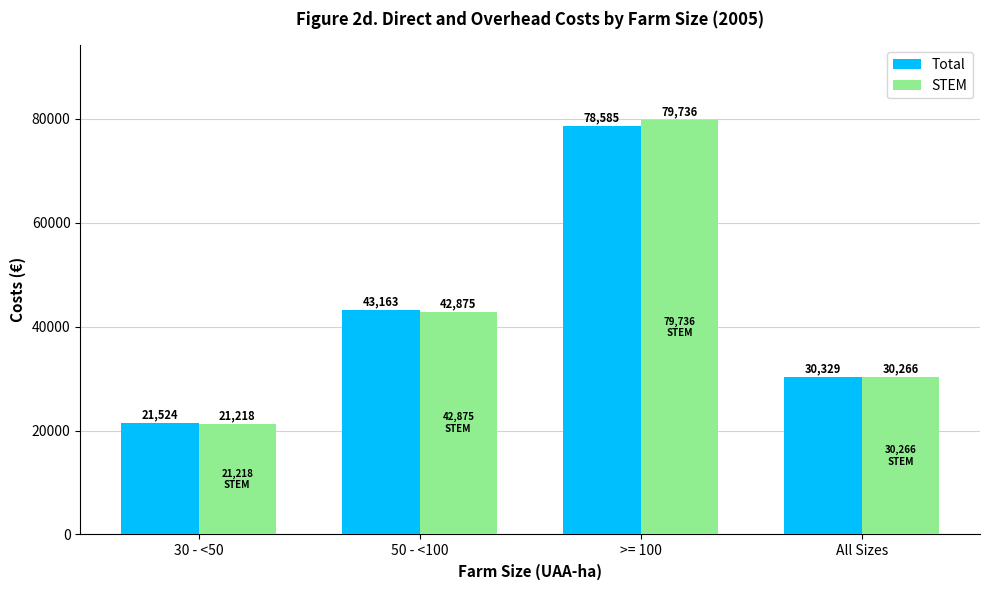

What is the spread (max minus min) of values at All Sizes?

63